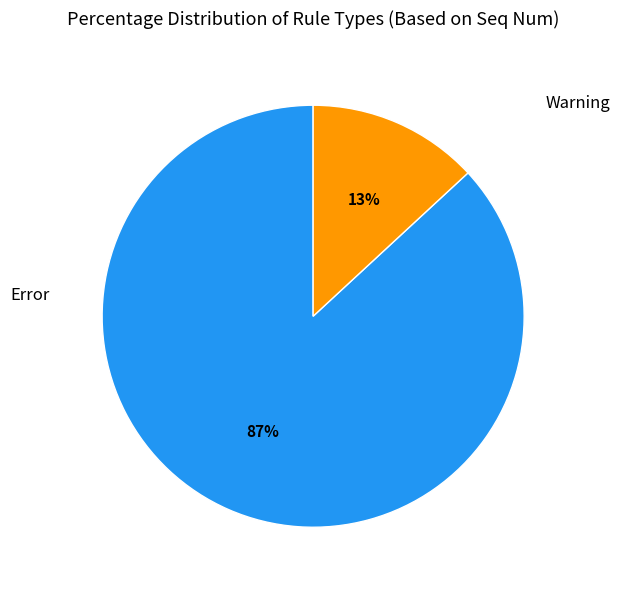

To the nearest percent, what is the difference between the largest and smallest slice percentages?

74%